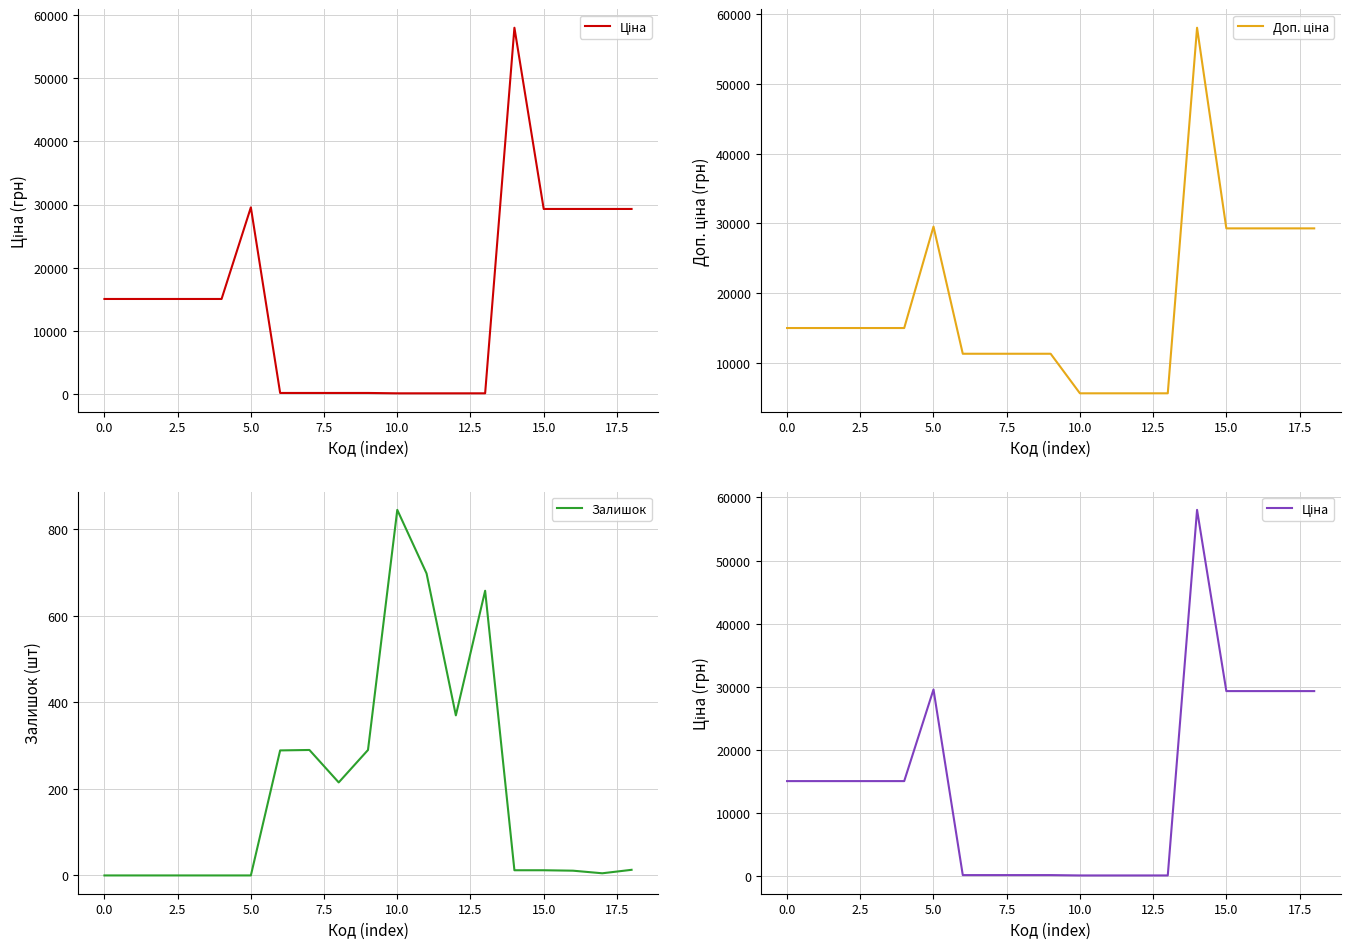

What is the difference between the maximum and minimum values in the Доп. ціна series?

52370.0